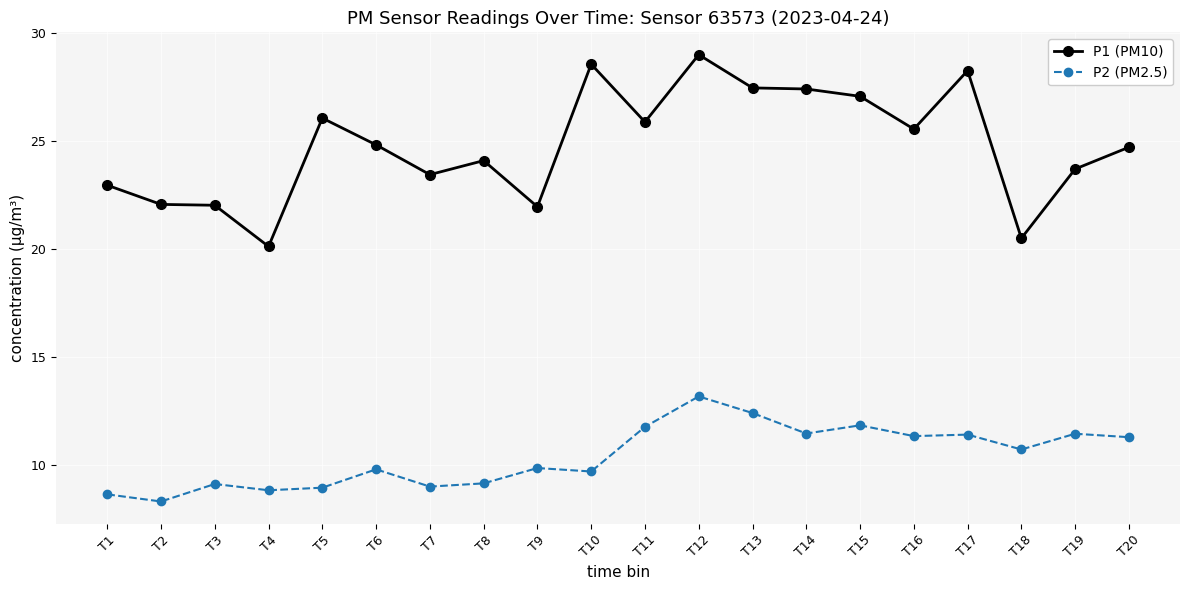

What is the minimum value shown in the chart?

8.3